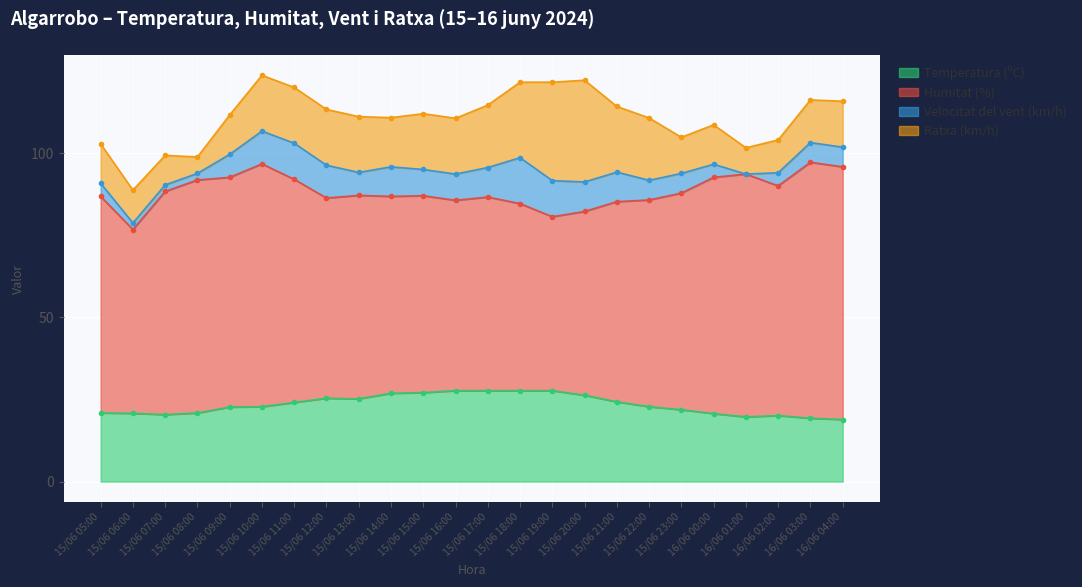

How many data points does each series have?

24